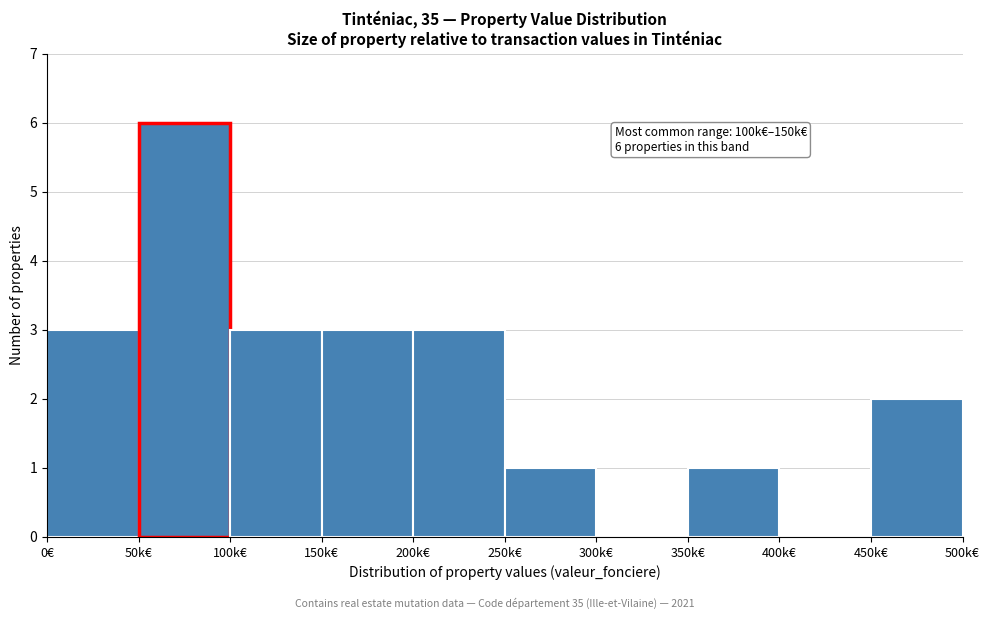

Reading left to right, list all the values displayed in this chart.

0€=3	50k€=6	100k€=3	150k€=3	200k€=3	250k€=1	300k€=0	350k€=1	400k€=0	450k€=2